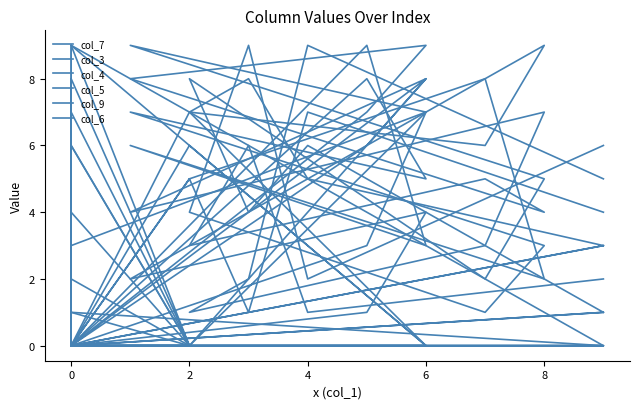

In col_6, how many points are lower than both neighbors (excluding endpoints)?

4